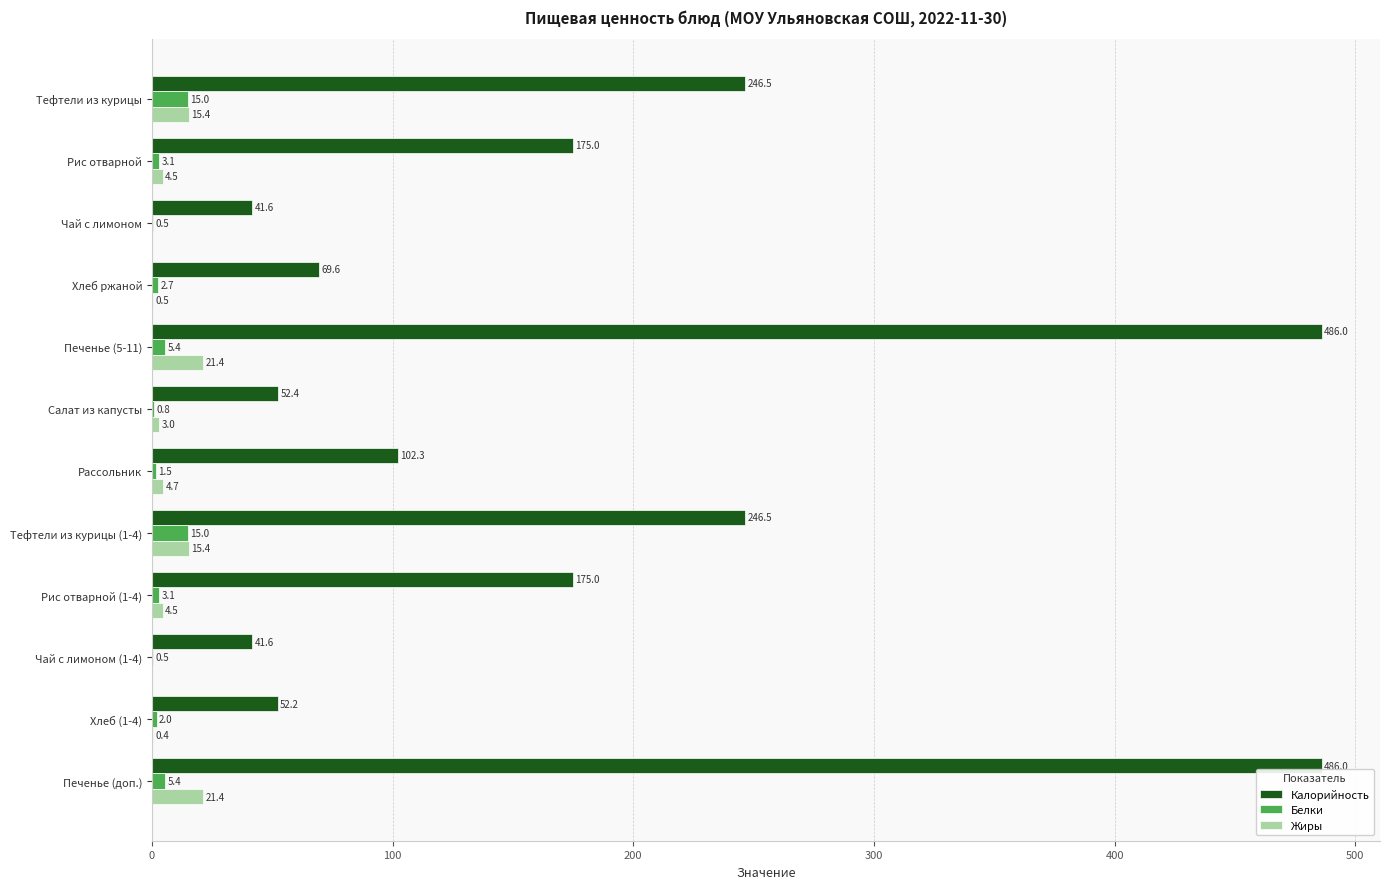

Read the Калорийность value at Печенье (5-11).

486.0